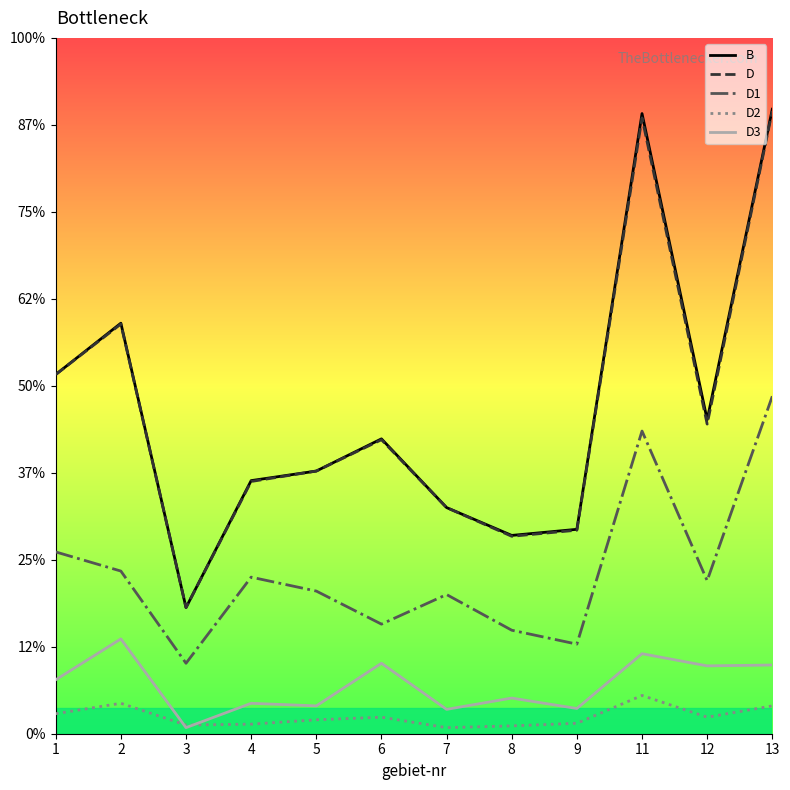

Which has a higher value, 5 or 2?

2